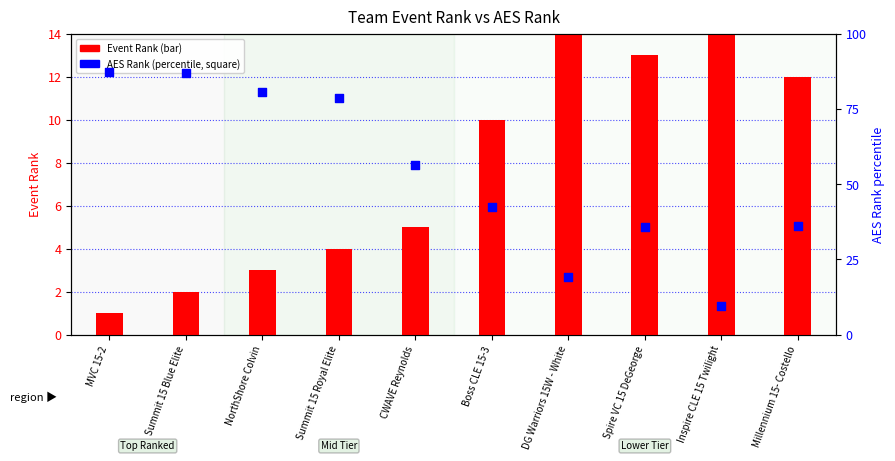

What are all the series names shown in the legend?

Event Rank, AES Rank (percentile)